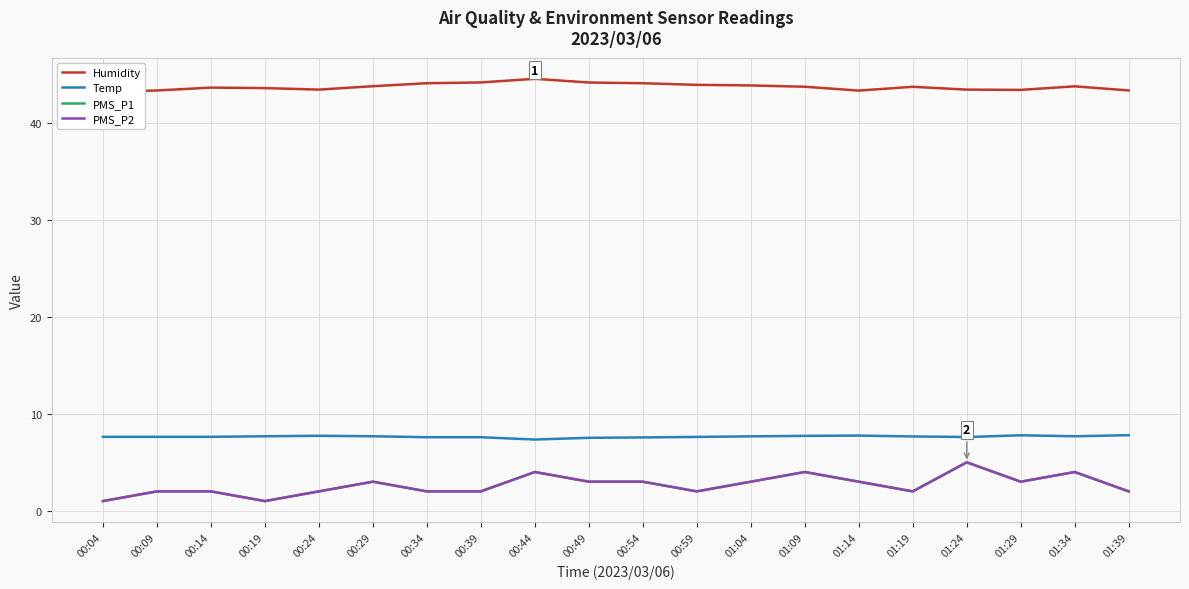

List the series in order of their peak value, lowest first.

PMS_P1, PMS_P2, Temp, Humidity